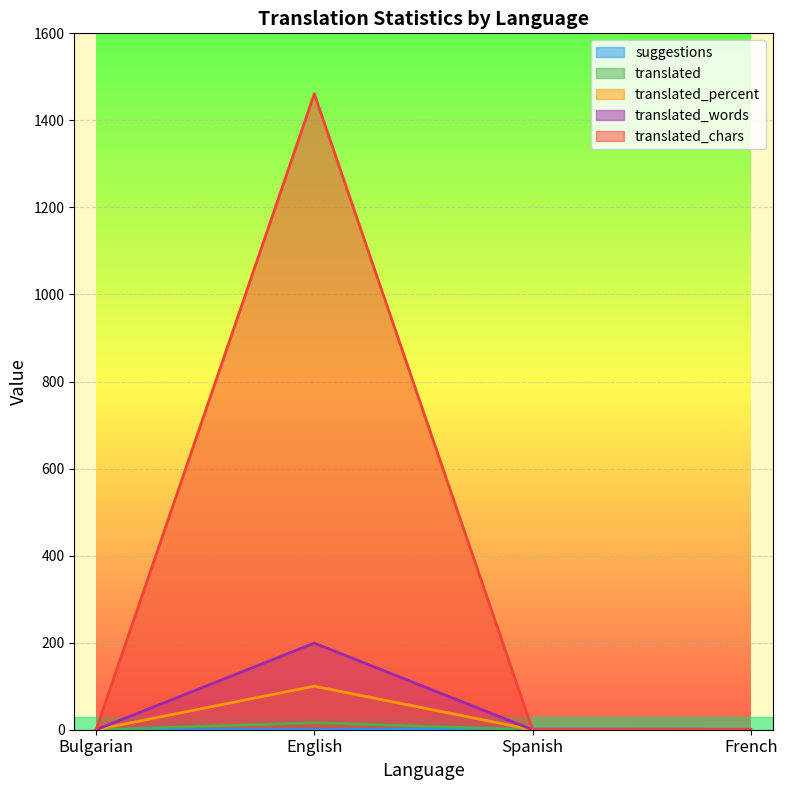

At French, list the series in order from smallest to largest.

translated, translated_percent, translated_words, translated_chars, suggestions